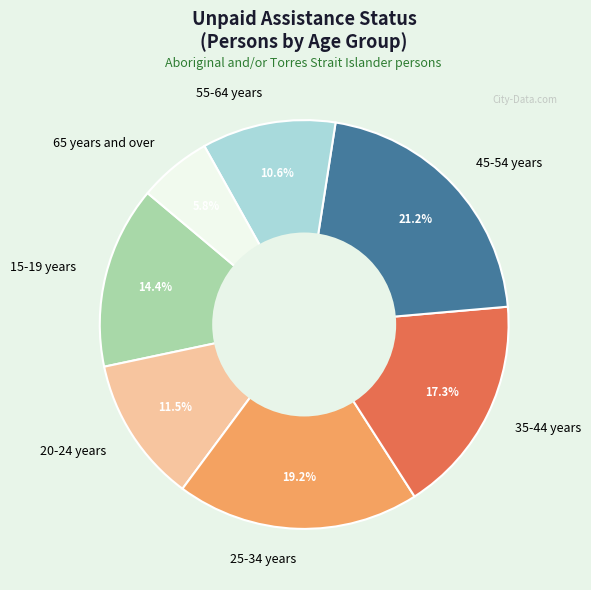

To the nearest percent, what is the combined percentage of 65 years and over and 15-19 years?

20%